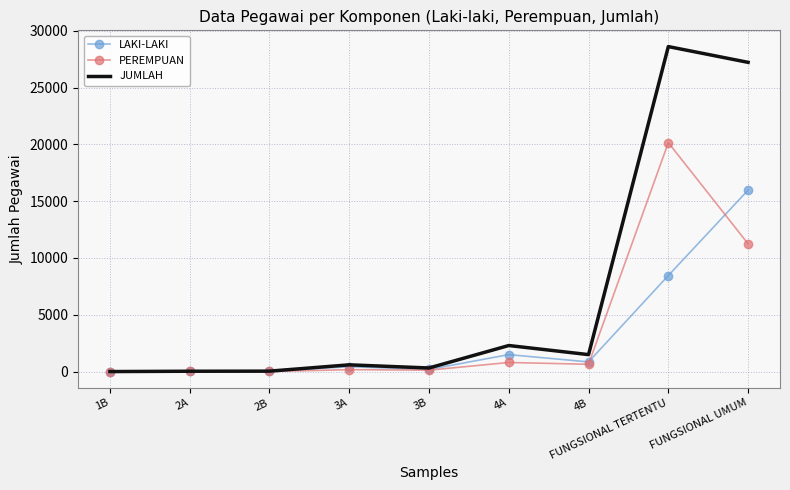

At how many categories does at least one series exceed 9304?

2